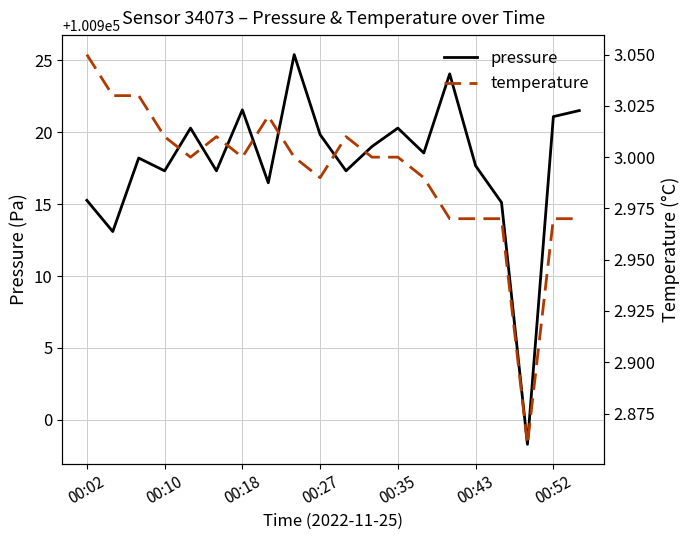

In temperature, how many points are lower than both neighbors (excluding endpoints)?

4